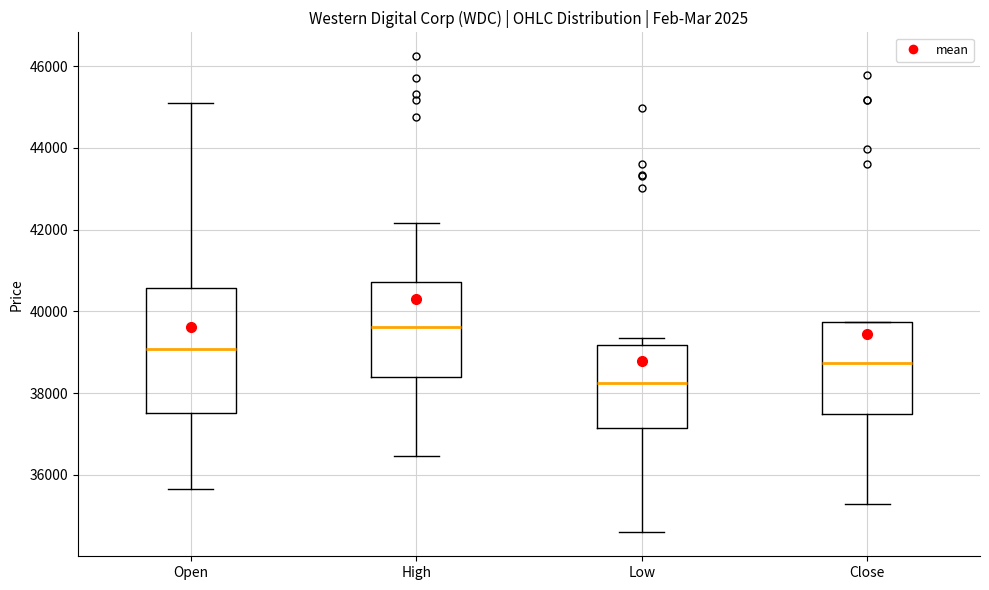

Reading left to right, transcribe this box plot: for each box, give where its median line is, the range the box spans, and where its two whiskers end, as read against the y-axis. The values are not printed on the chart, so give them approximately, as read against the axis.

Open: median 39000, box 37600 to 40600, whiskers 35600 to 45200
High: median 39600, box 38400 to 40800, whiskers 36400 to 42200
Low: median 38200, box 37200 to 39200, whiskers 34600 to 39400
Close: median 38800, box 37400 to 39800, whiskers 35200 to 39800